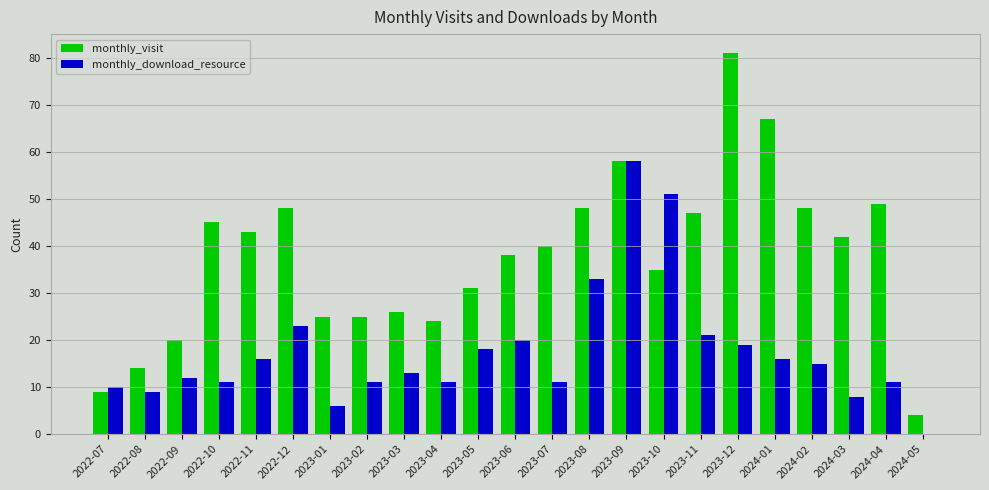

What is the sum of the monthly_visit values at 2023-12 and 2024-01?

148